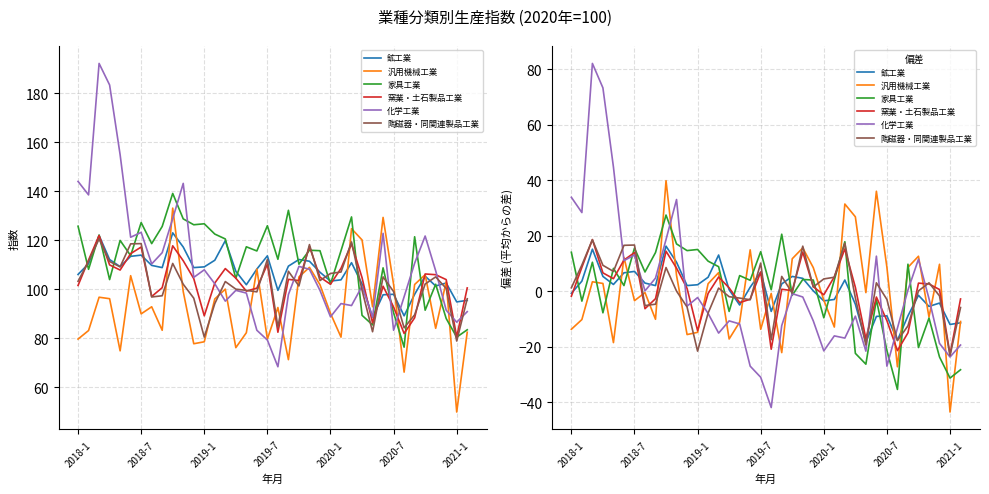

How many values in 鉱工業 are below zero?

16